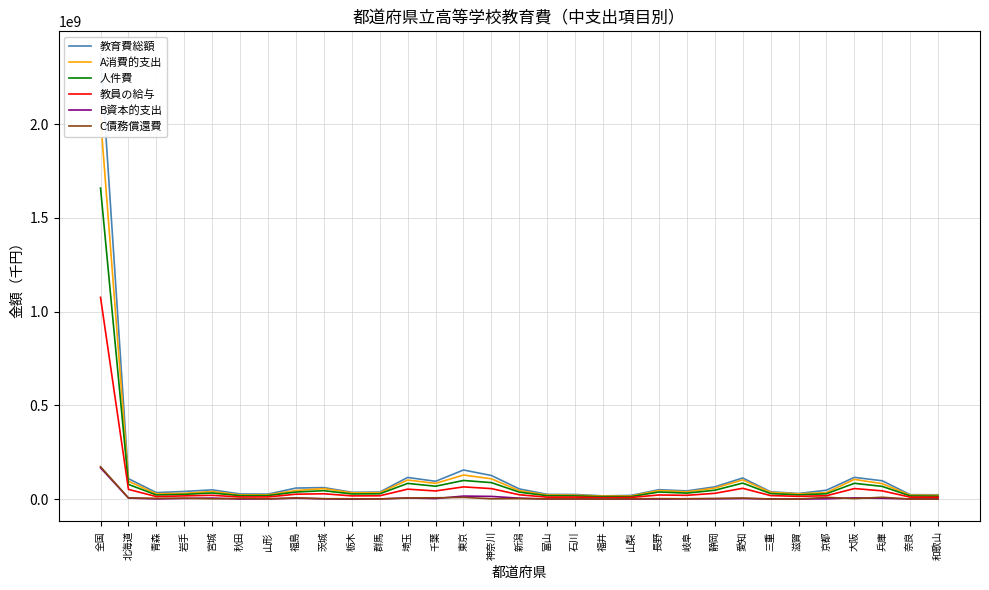

Which series has the largest total across all categories?

教育費総額